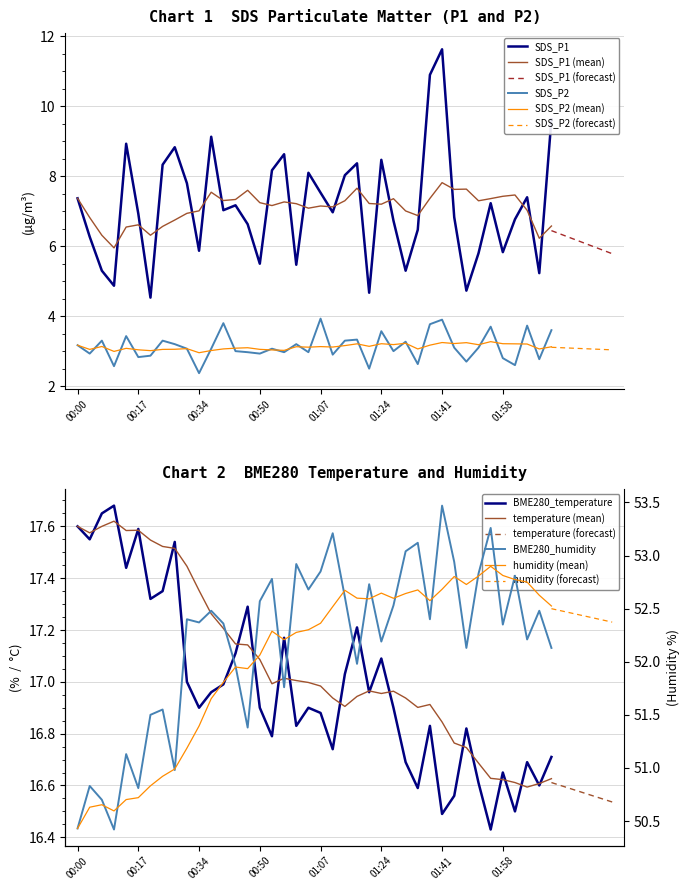

Which category has the lowest value in the SDS_P2 series?

00:34